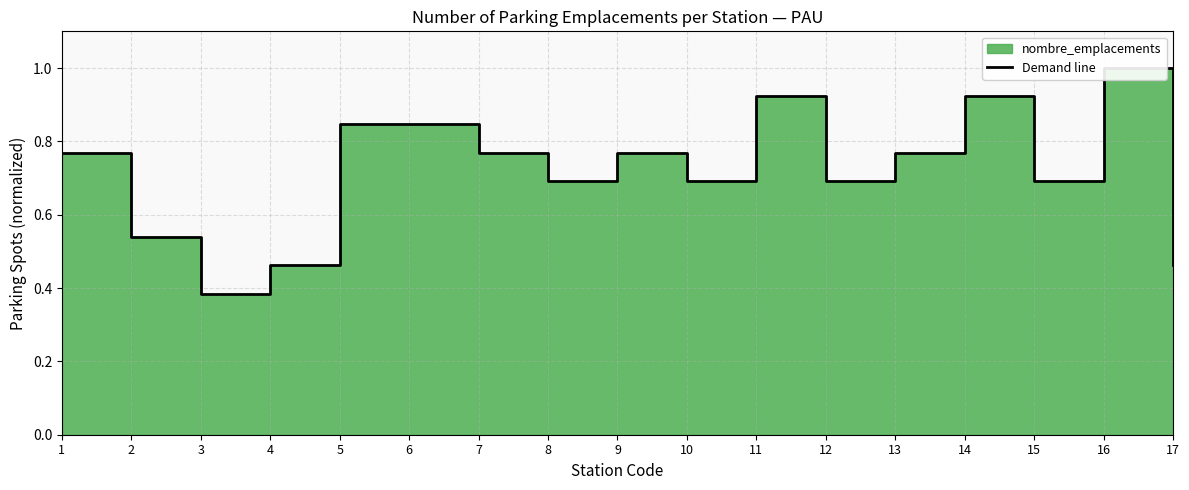

What is the sum of the values at 16 and 13?

1.8